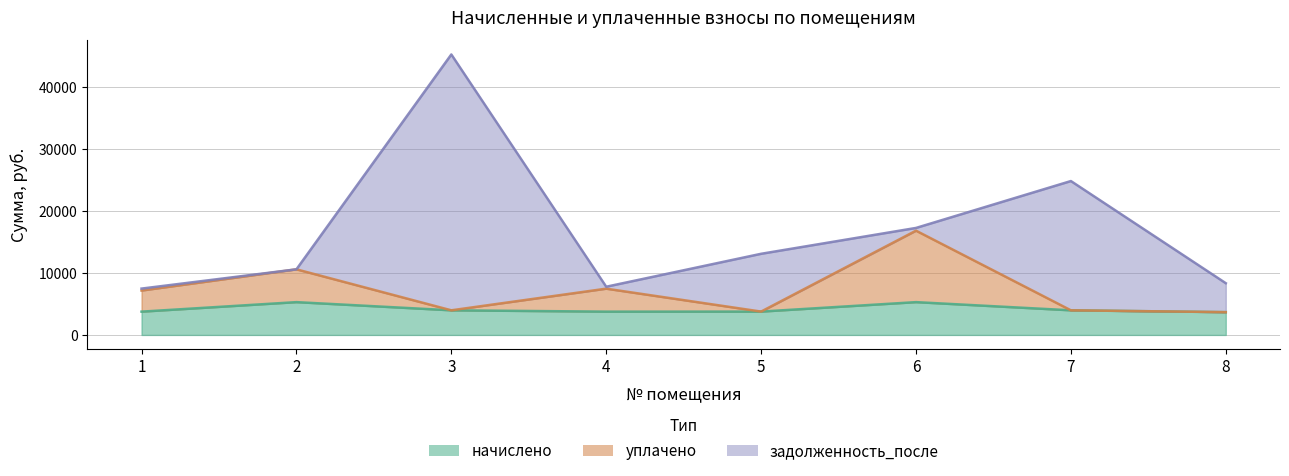

True or false: уплачено and начислено cross at least once.

False